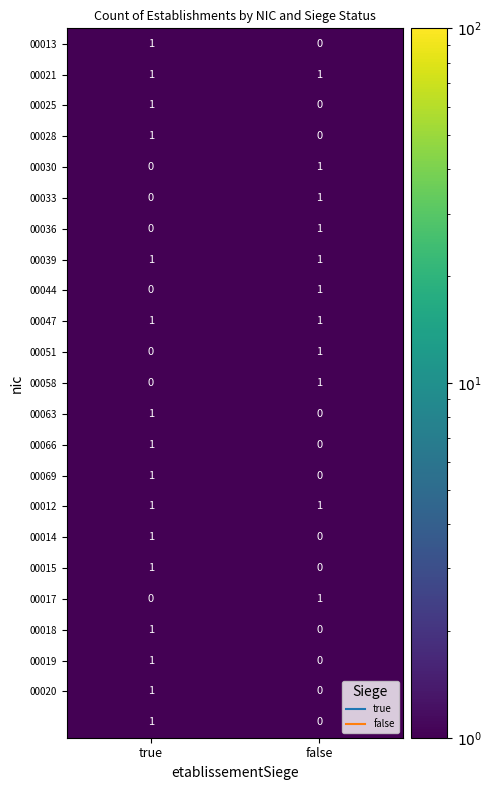

At which category is the sum across all series the highest?

true